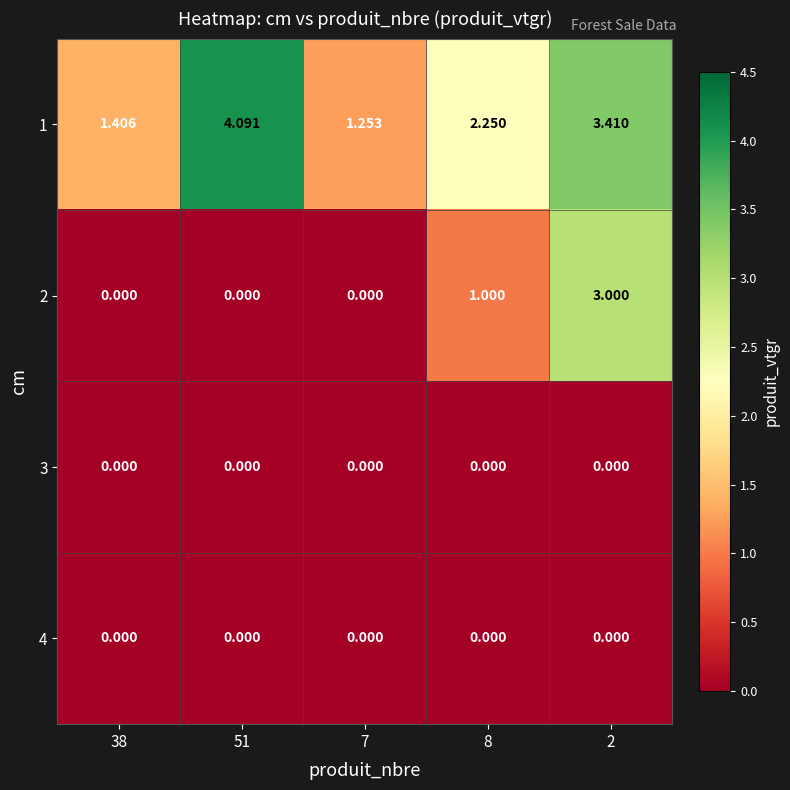

Which series has the largest range (max minus min)?

2